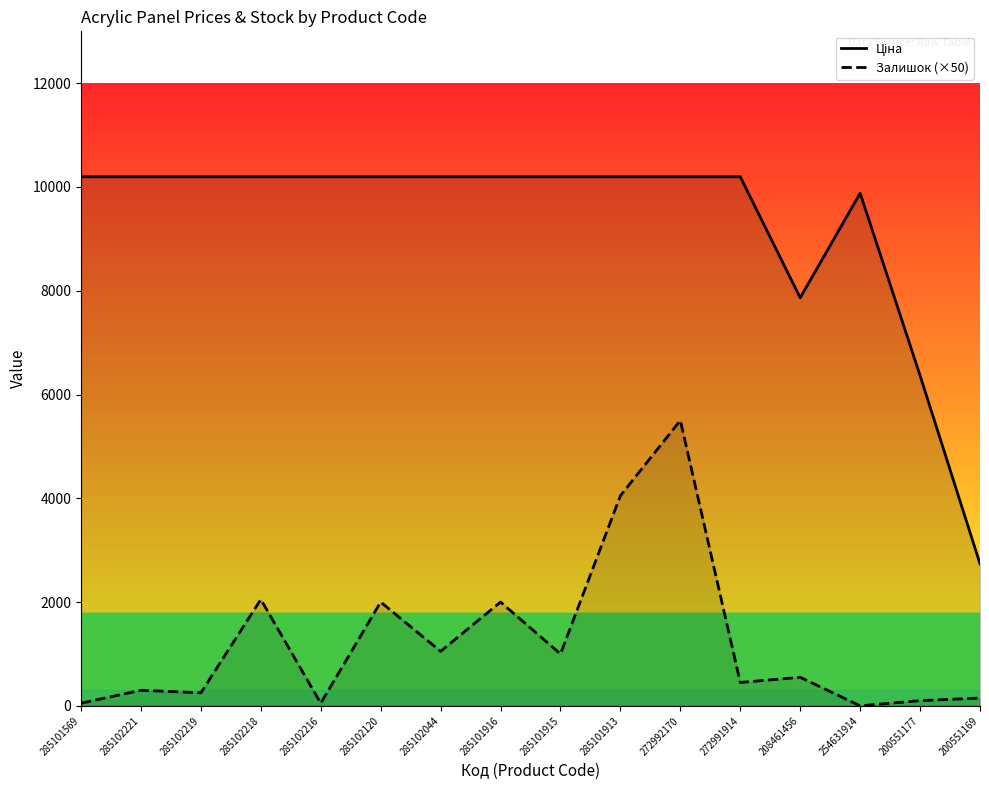

At which label does Ціна reach its peak?

285101569